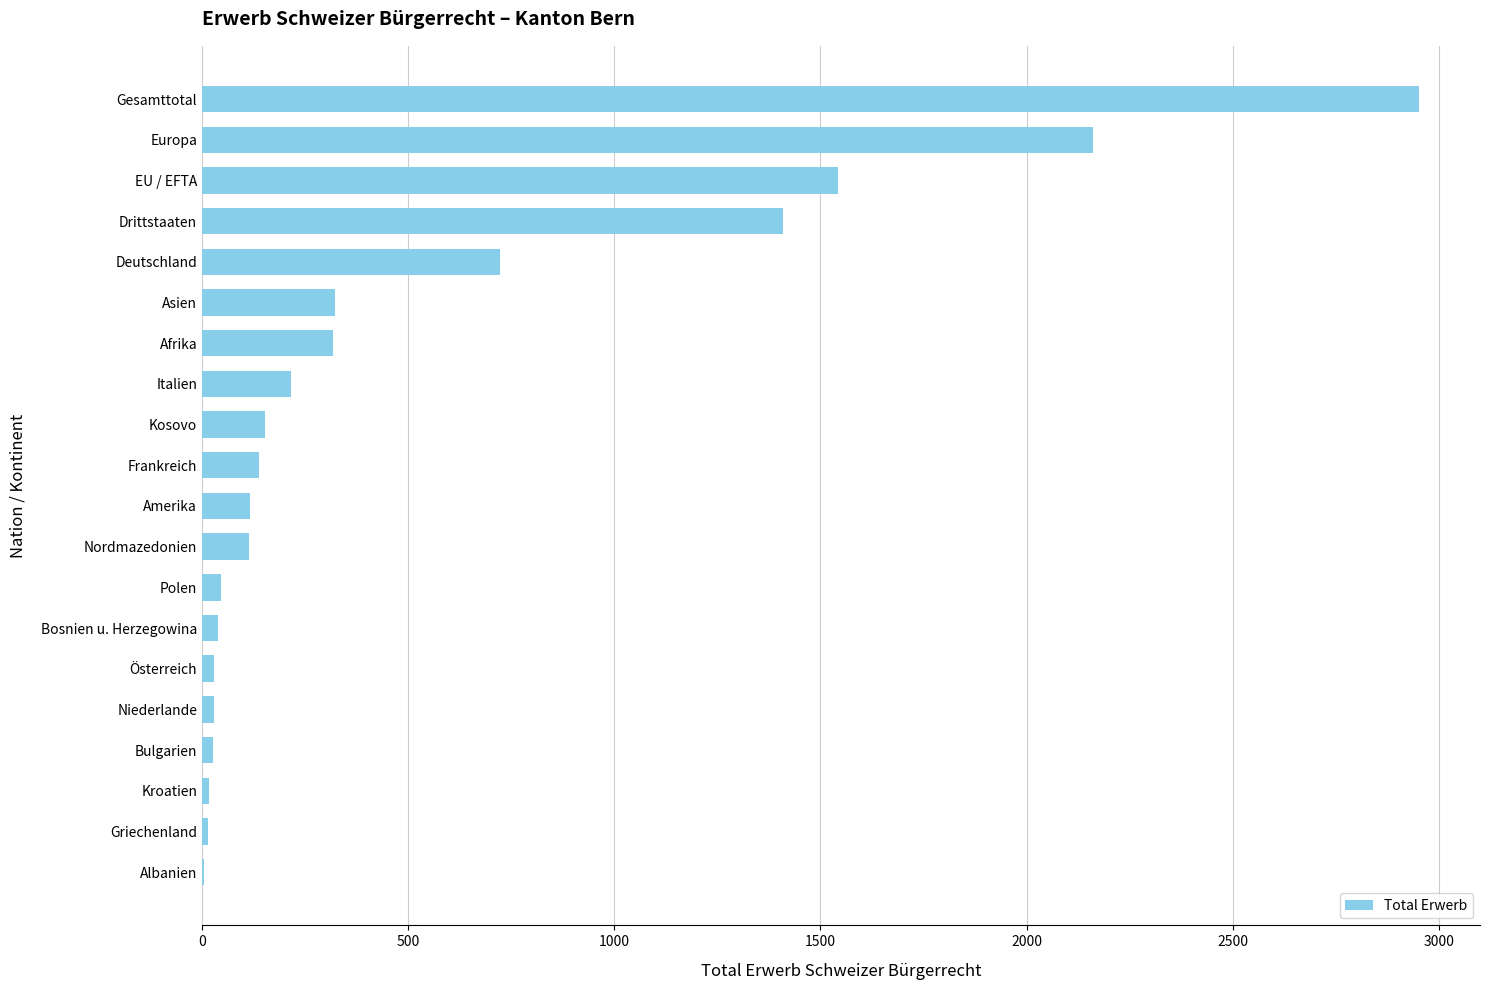

Between Kosovo and Albanien, which is larger?

Kosovo